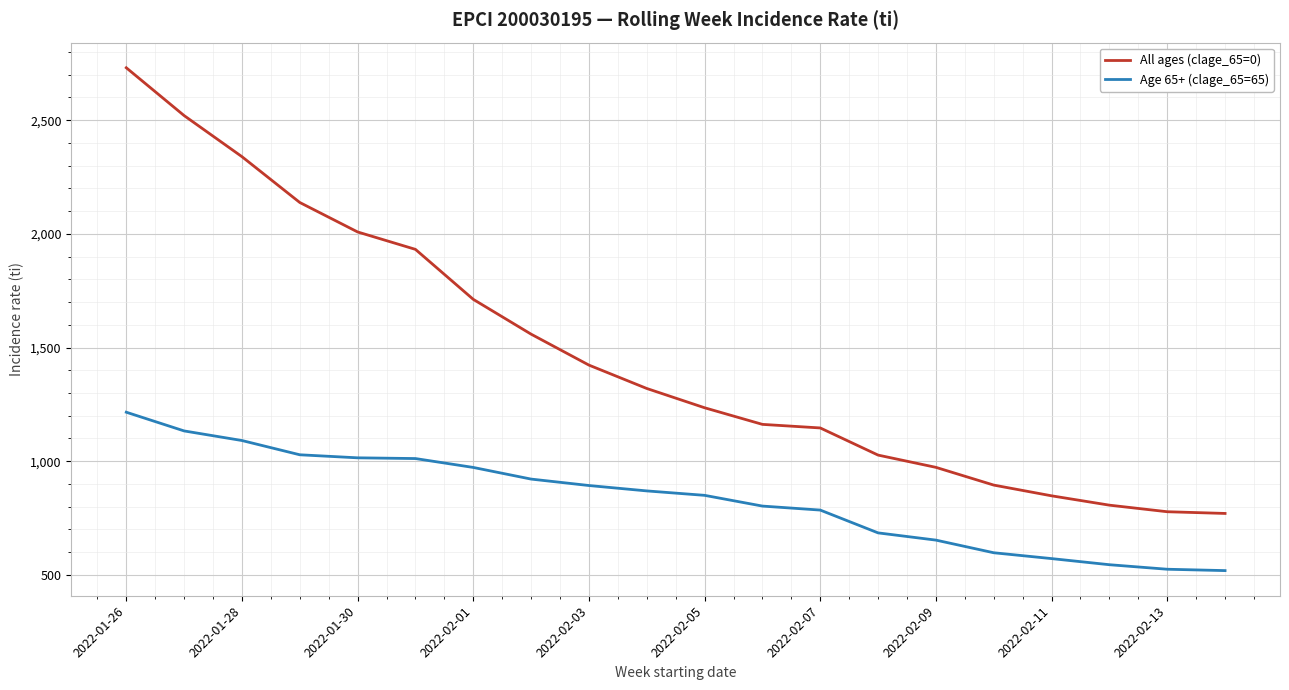

What is the difference between the maximum and minimum values in the Age 65+ (clage_65=65) series?

696.6